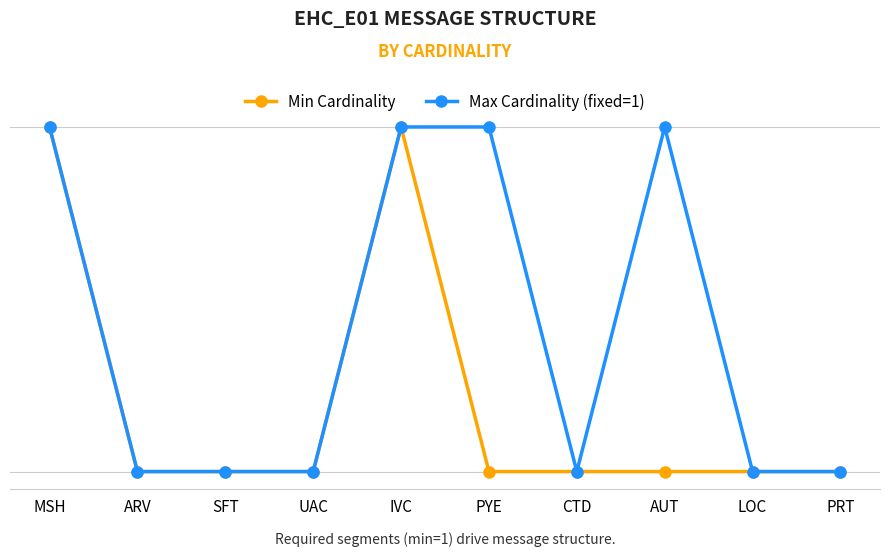

At how many categories does at least one series exceed 0?

4